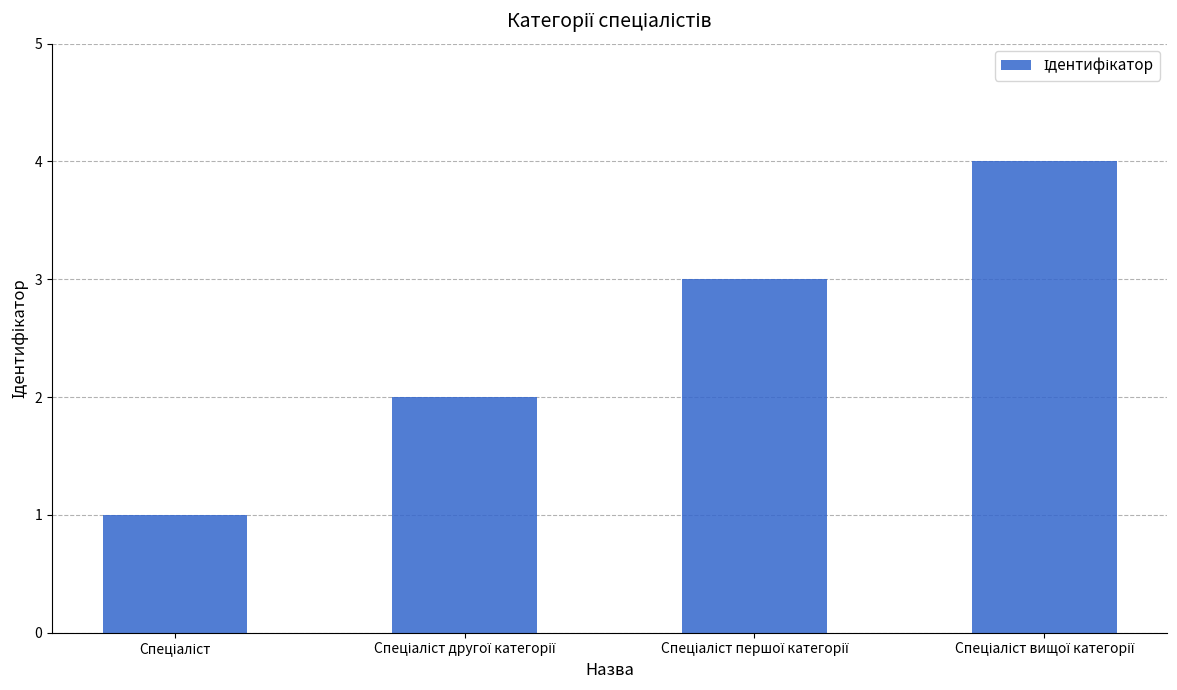

What is the difference between the maximum and minimum values?

3